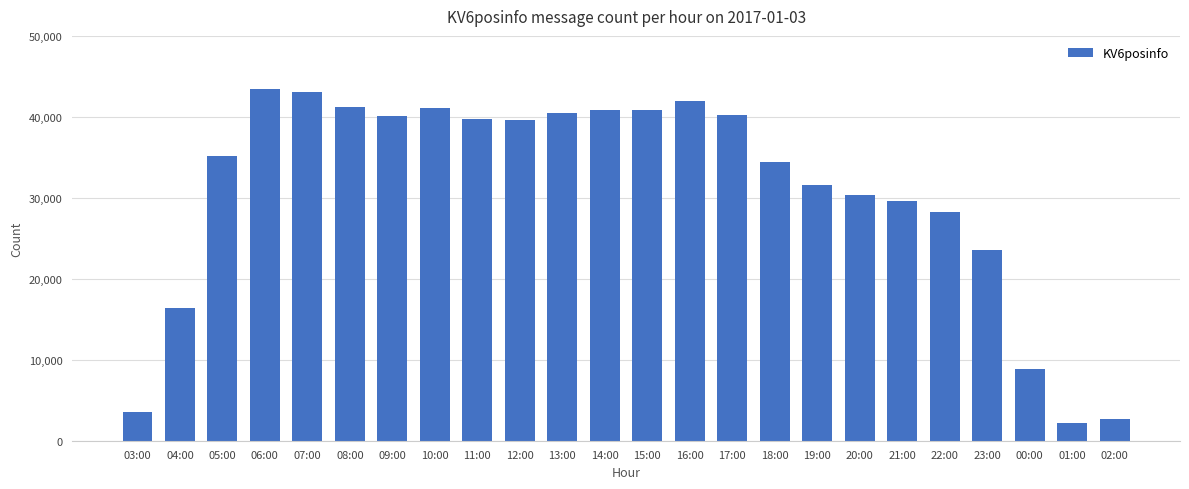

What is the difference between the second highest and minimum values?

40926